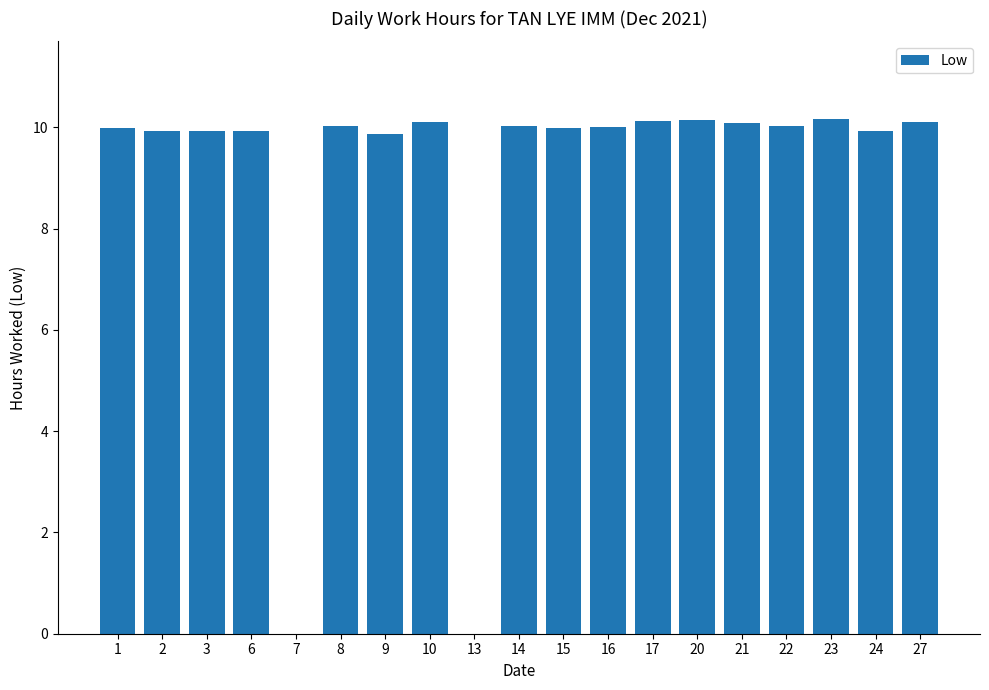

What is the ratio of the value at 20 to the value at 16?

1.0